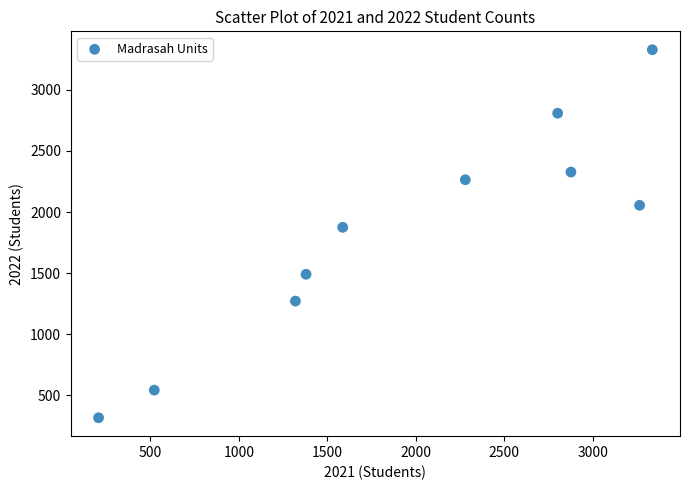

What is the average X value?

1958